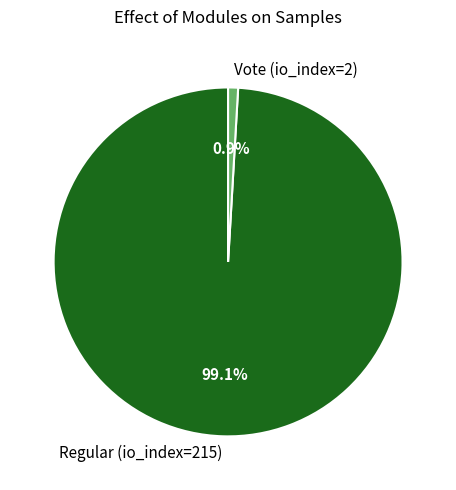

How much of the chart is everything except Vote (io_index=2)?

99.1%